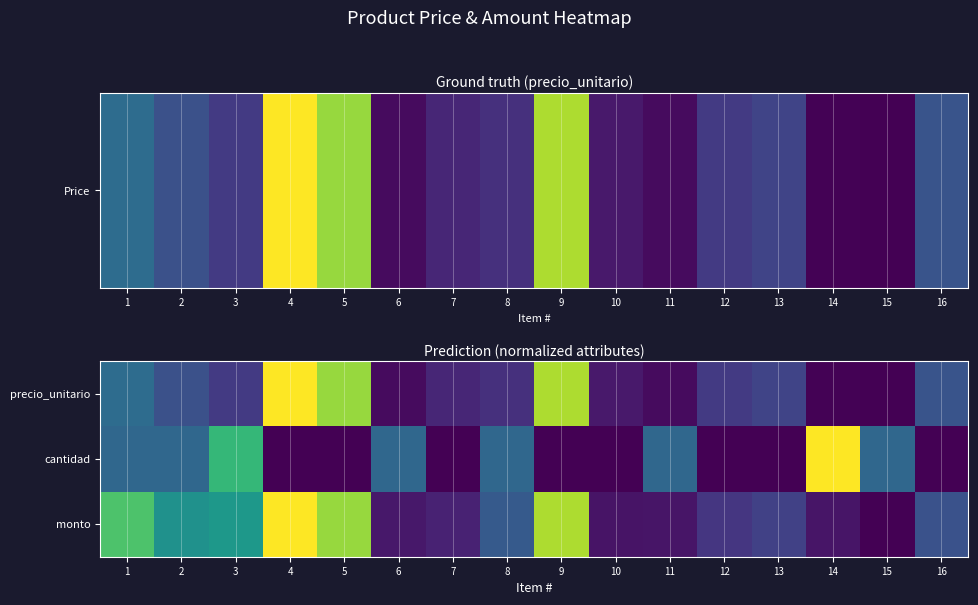

At which category does the chart reach its minimum across all series?

15